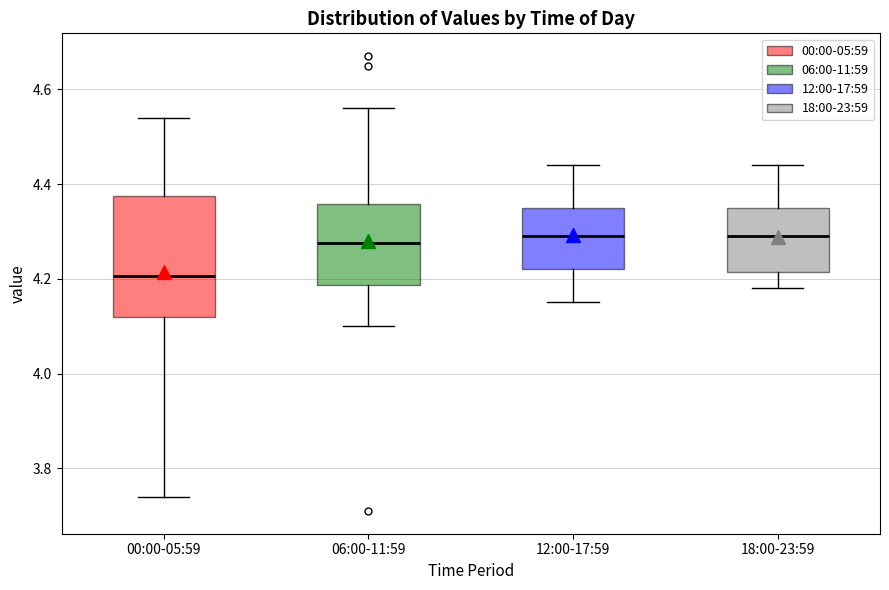

Reading left to right, transcribe this box plot: for each box, give where its median line is, the range the box spans, and where its two whiskers end, as read against the y-axis. The values are not printed on the chart, so give them approximately, as read against the axis.

00:00-05:59: median 4.20, box 4.12 to 4.38, whiskers 3.74 to 4.54
06:00-11:59: median 4.28, box 4.18 to 4.36, whiskers 4.10 to 4.56
12:00-17:59: median 4.30, box 4.22 to 4.36, whiskers 4.16 to 4.44
18:00-23:59: median 4.30, box 4.22 to 4.36, whiskers 4.18 to 4.44